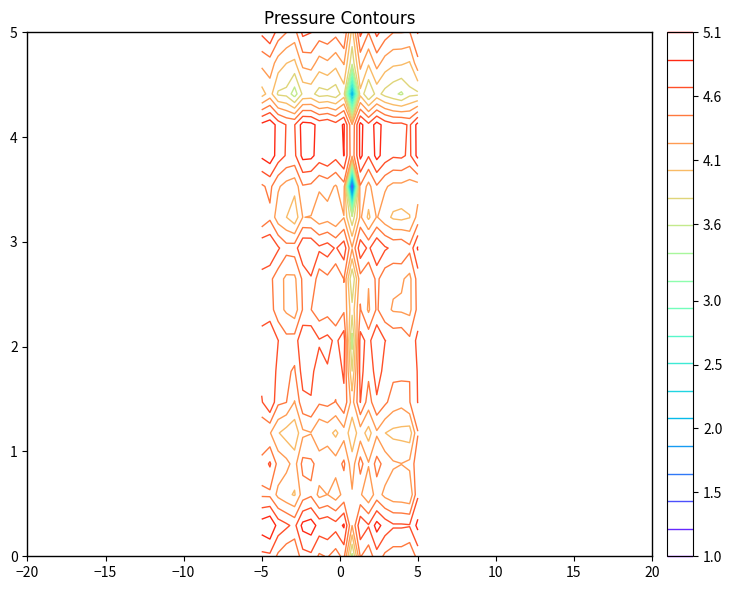

What is the greatest value displayed?

5.1